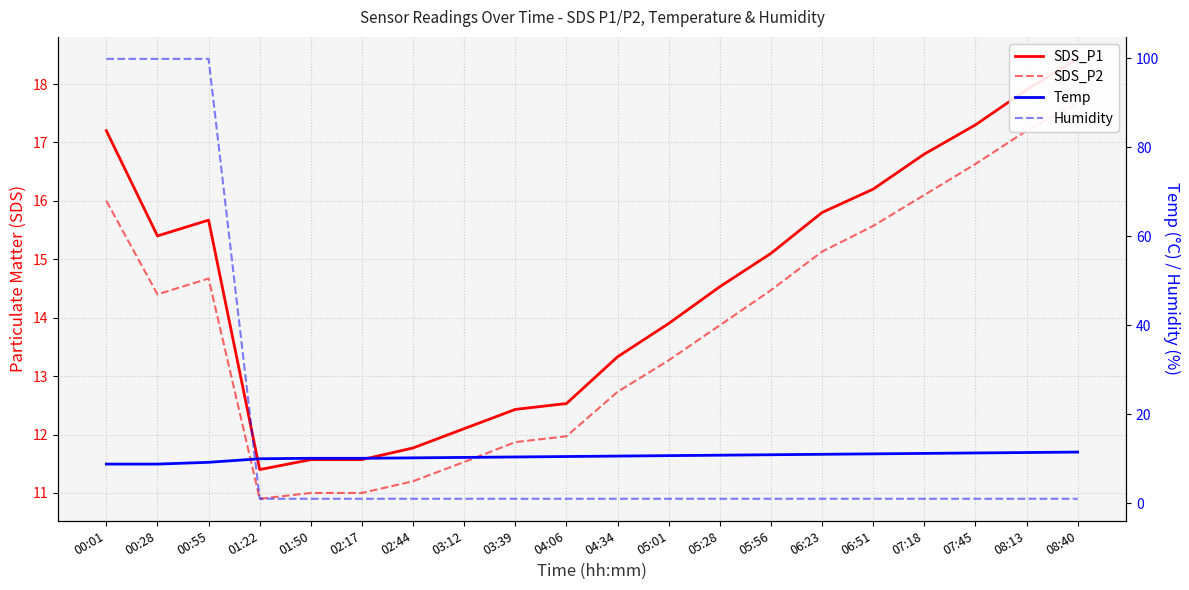

Reading right to left, extract all data points from this chart.

SDS_P1: 18.4	17.9	17.3	16.8	16.2	15.8	15.1	14.5	13.9	13.3	12.5	12.4	12.1	11.8	11.6	11.6	11.4	15.7	15.4	17.2
SDS_P2: 17.7	17.2	16.6	16.1	15.6	15.1	14.5	13.9	13.3	12.7	12.0	11.9	11.5	11.2	11.0	11.0	10.9	14.7	14.4	16.0
Temp: 11.5	11.4	11.3	11.2	11.1	11.0	10.9	10.8	10.7	10.6	10.5	10.4	10.3	10.2	10.1	10.1	10.0	9.2	8.8	8.8
Humidity: 1.0	1.0	1.0	1.0	1.0	1.0	1.0	1.0	1.0	1.0	1.0	1.0	1.0	1.0	1.0	1.0	1.0	99.9	99.9	99.9